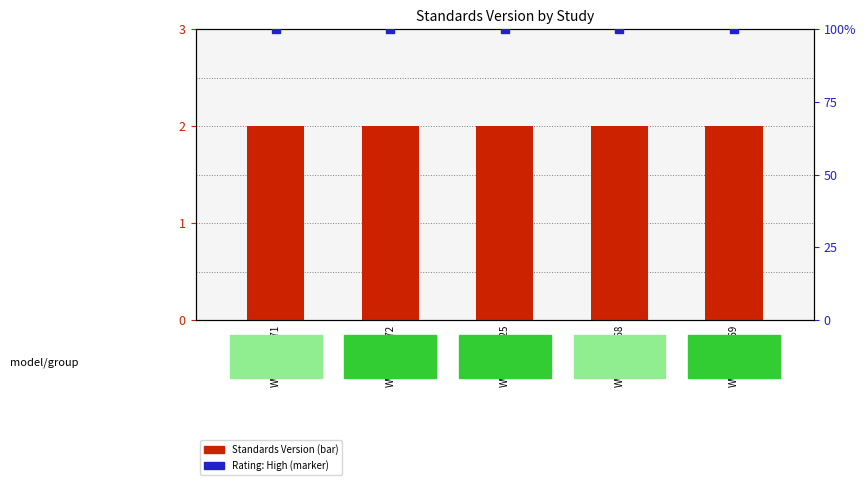

Which series has the largest total across all categories?

Rating (High=100%)